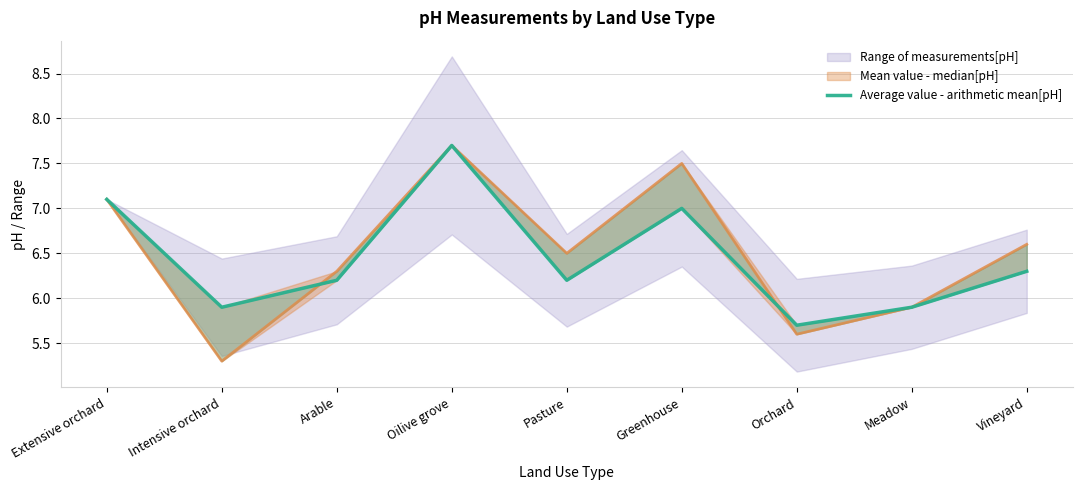

Reading right to left, extract all data points from this chart.

Vineyard=6.3	Meadow=5.9	Orchard=5.7	Greenhouse=7.0	Pasture=6.2	Oilive grove=7.7	Arable=6.2	Intensive orchard=5.9	Extensive orchard=7.1